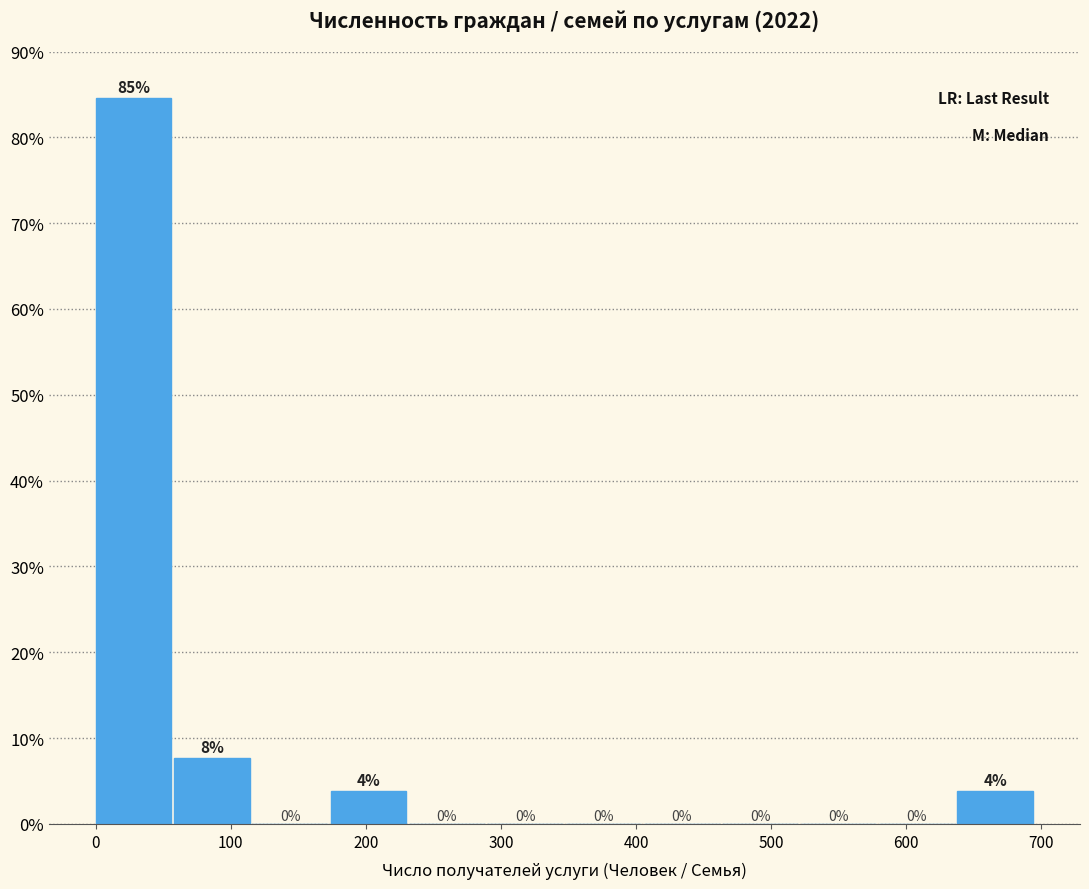

Over which range of the x-axis is the bar tallest?

0 to 58